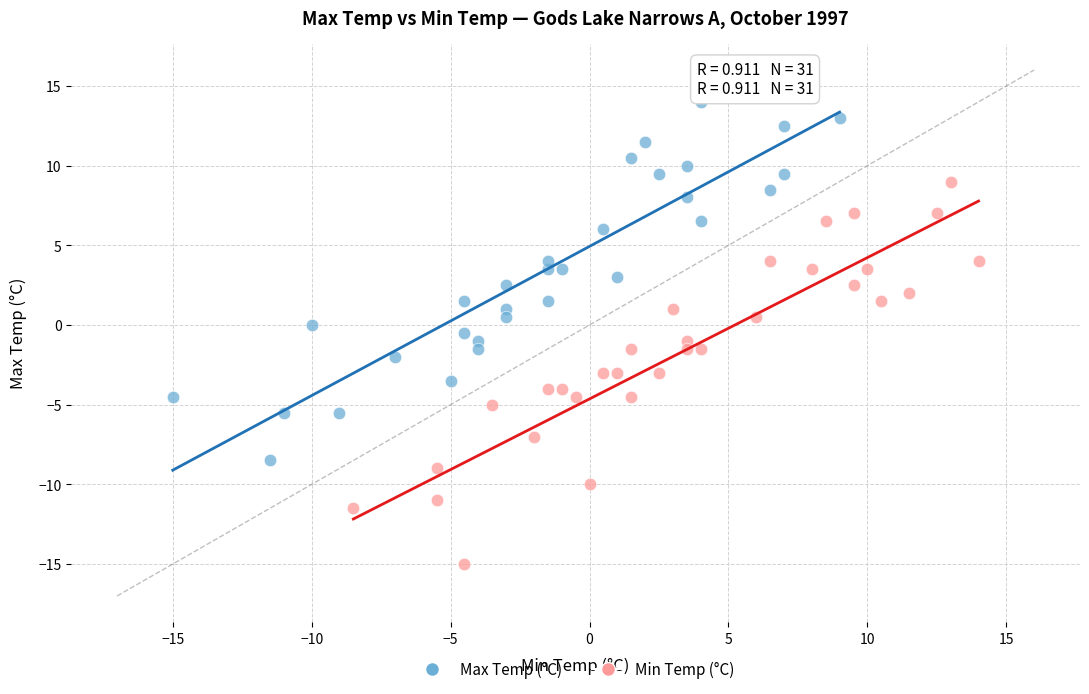

Which series has the widest spread of Y values?

Min Temp (°C)